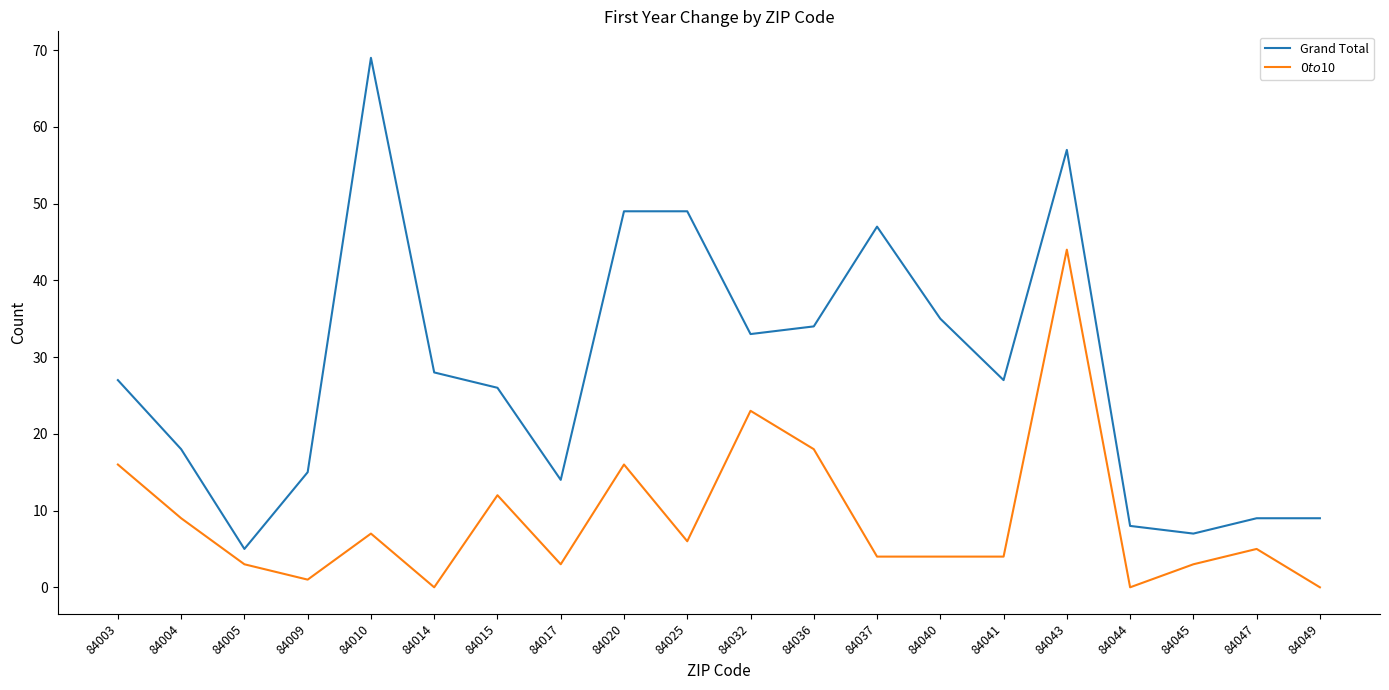

How many distinct data groups are displayed?

2